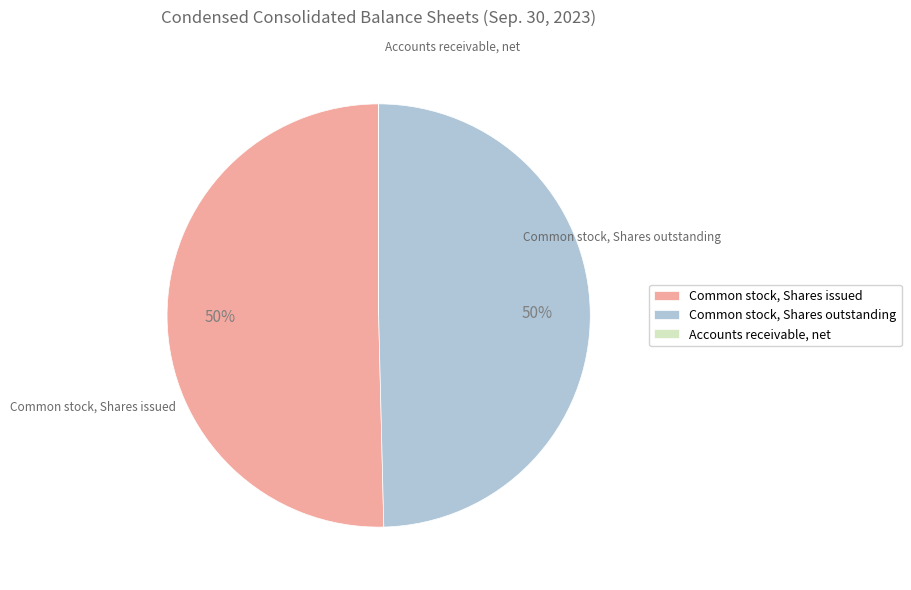

The Common stock, Shares issued slice represents 50% of the pie. True or false?

True